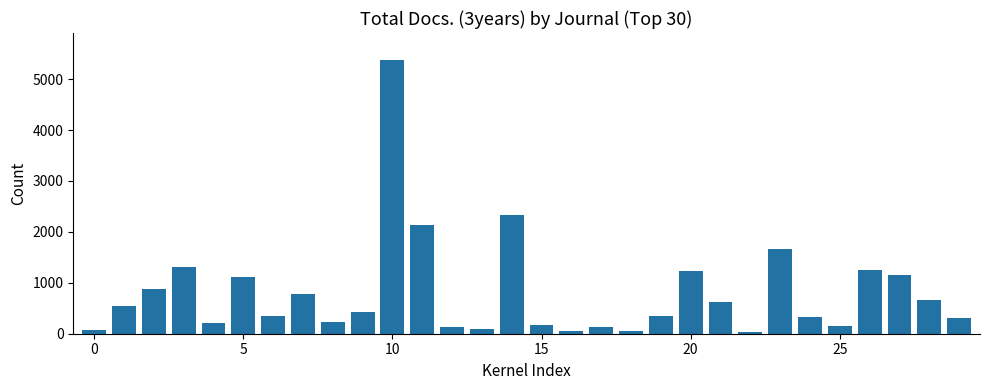

What is the difference between the second highest and second lowest values?

2289